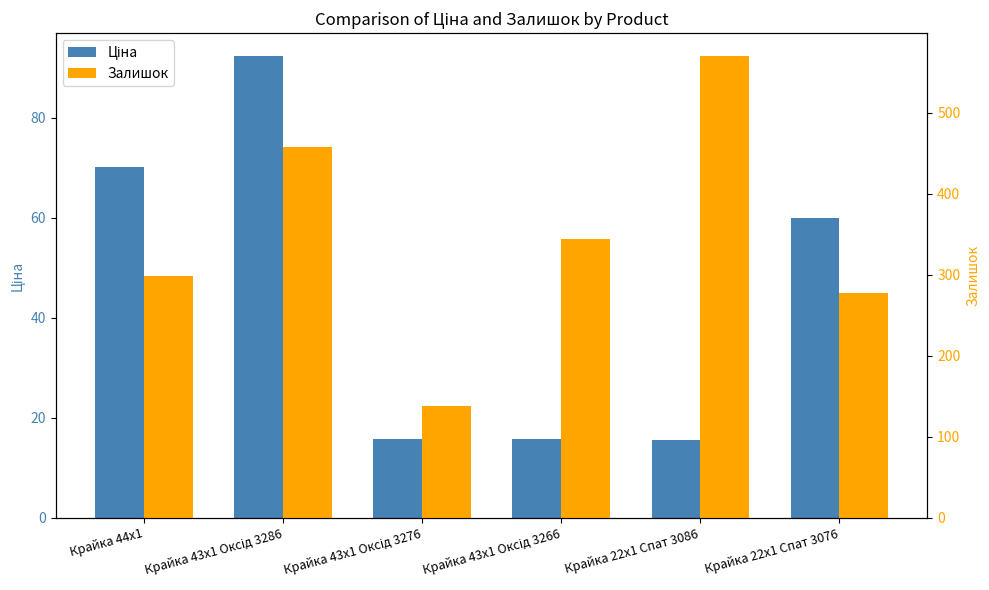

Between Крайка 44x1 and Крайка 43x1 Оксід 3266, which series saw the biggest shift?

Ціна